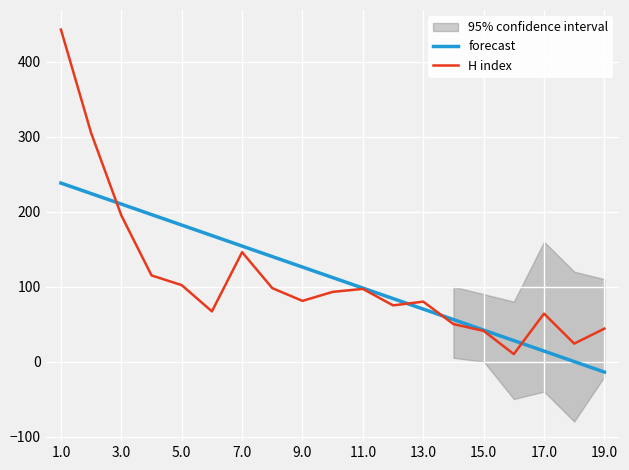

Rank the series at 1.0 from highest to lowest value.

H index, forecast